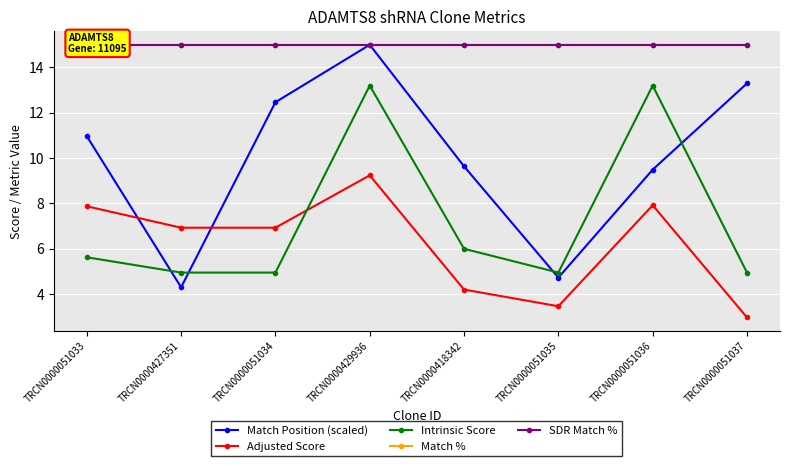

Is the value of Match Position (scaled) at TRCN0000051036 greater than the value of Adjusted Score at TRCN0000418342?

Yes